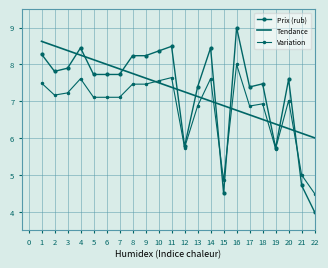

The Tendance series shows 3.9 at 15. True or false?

False